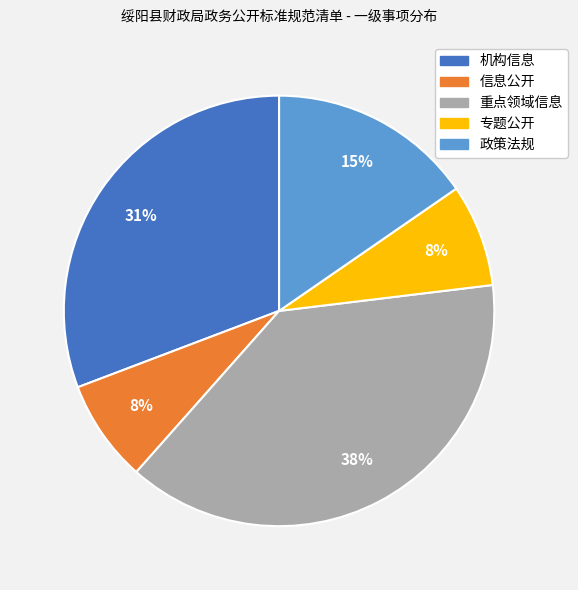

Which has a higher value, 机构信息 or 专题公开?

机构信息